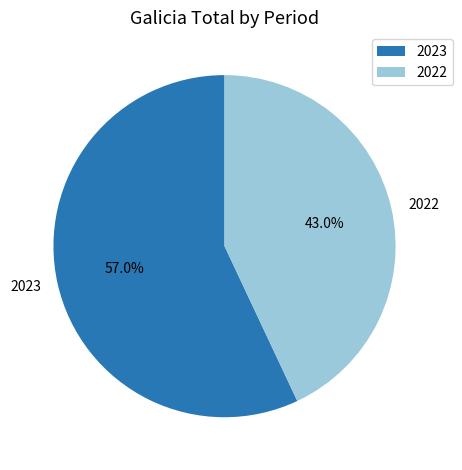

To the nearest percent, what percentage of the pie is 2023?

57%